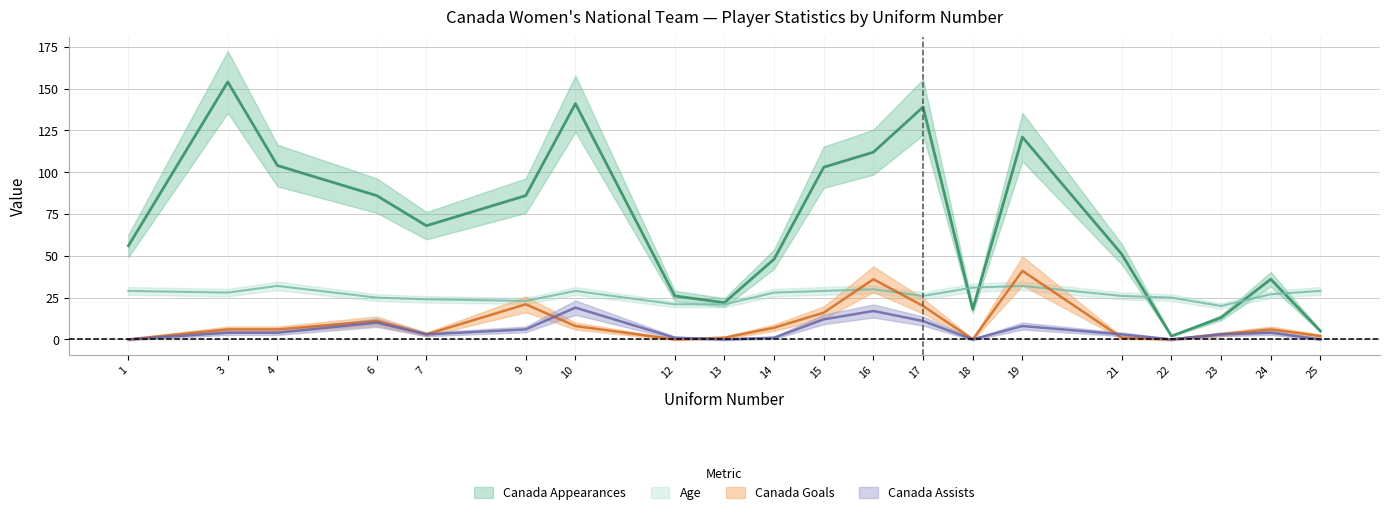

The value of Age at 3 is 17. True or false?

False